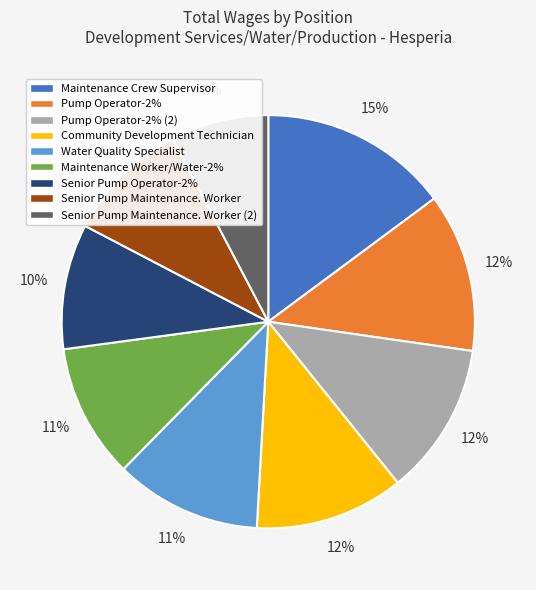

Is it true that Senior Pump Maintenance. Worker (2) is 17% of the pie?

False